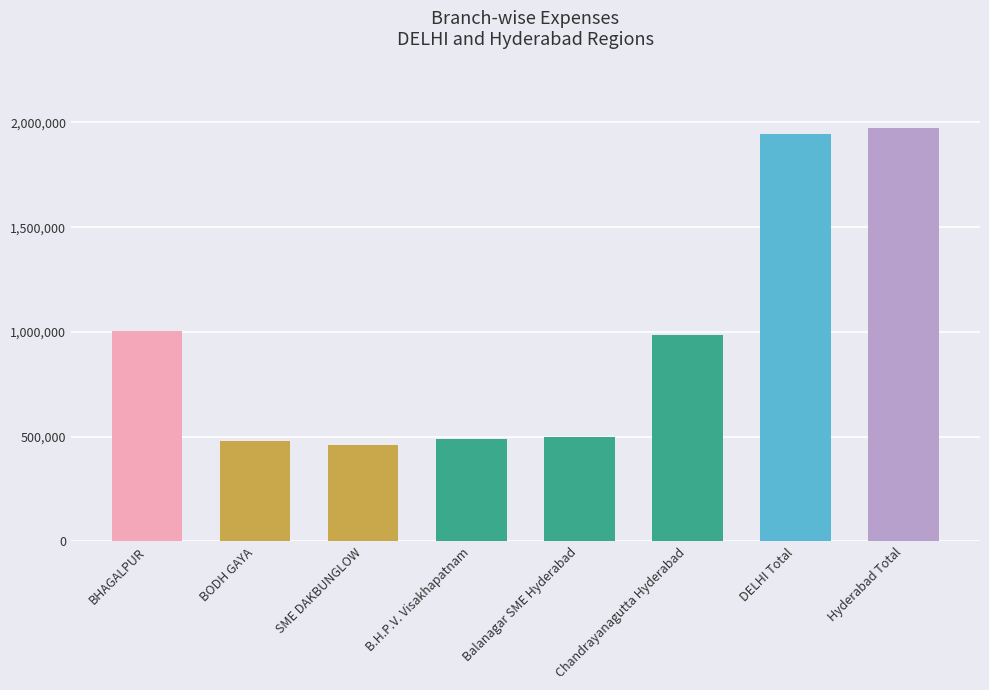

What is the difference between the second highest and second lowest values?

1463585